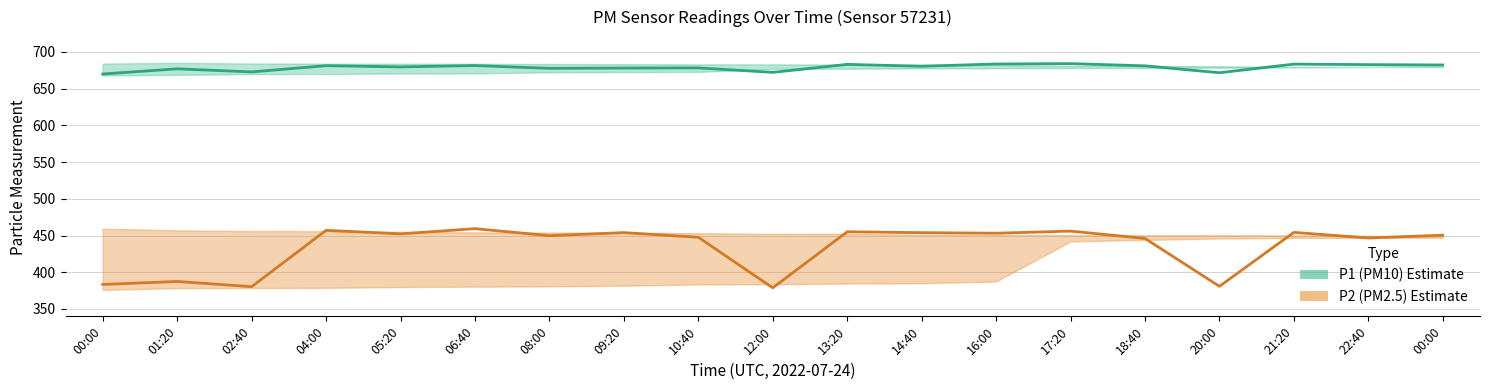

At which category does P2 (PM2.5) Mean reach its first local valley?

02:40